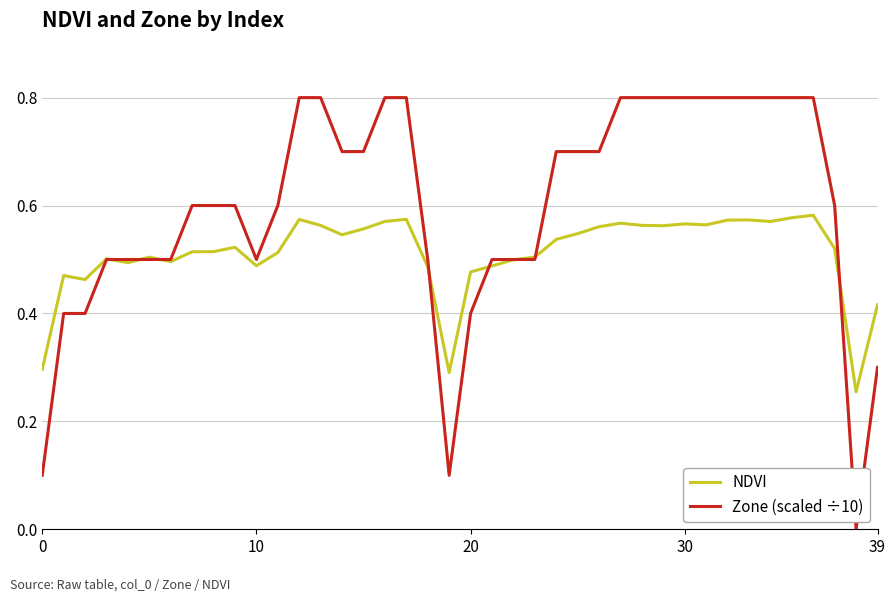

Which series has the widest spread of values?

Zone (scaled ÷10)